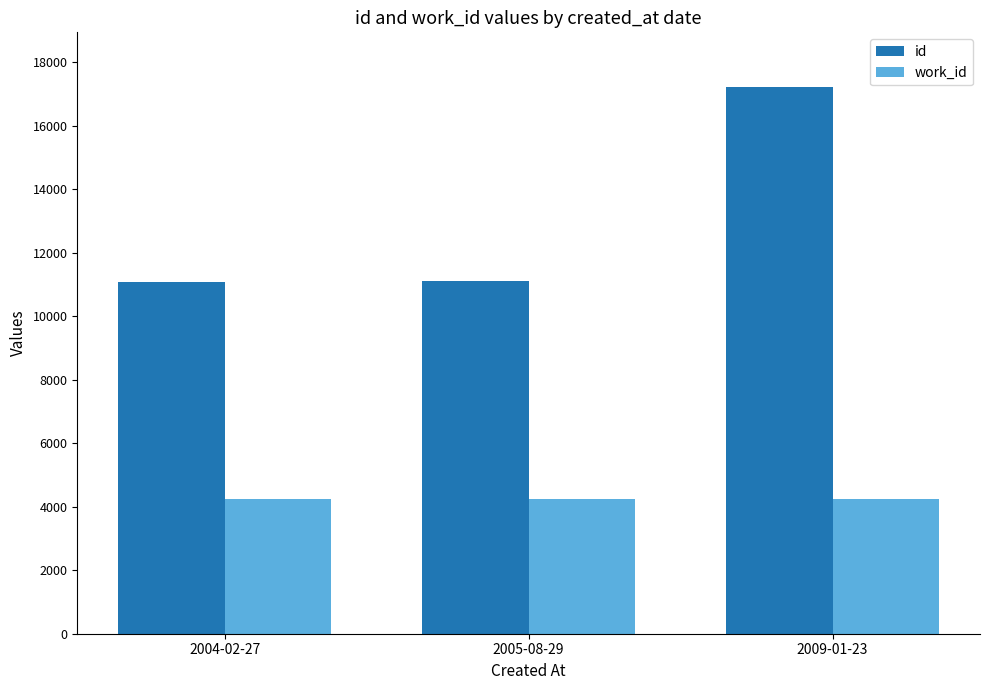

Where is id nearest to the value 14137?

2005-08-29